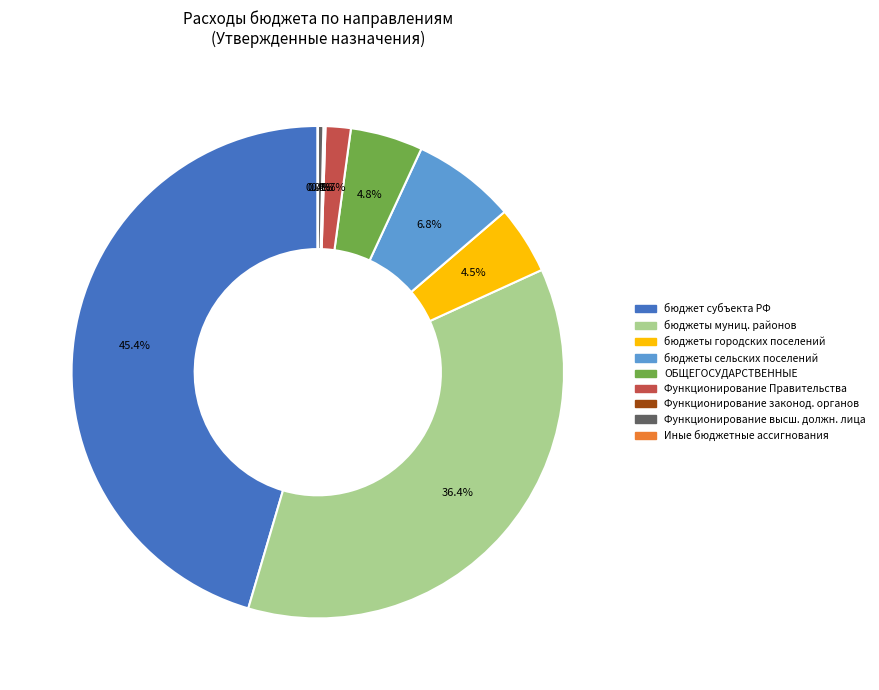

Is there any slice that represents more than half of the pie?

No